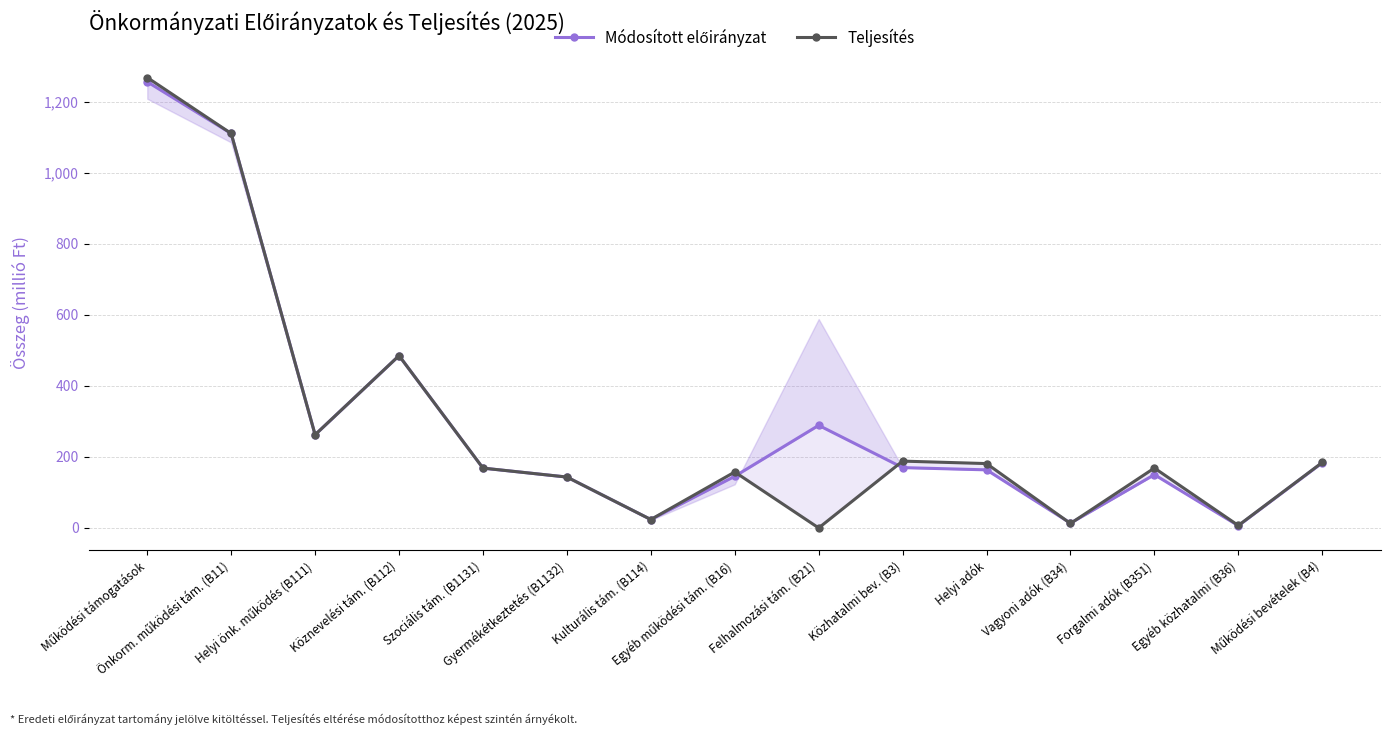

In Teljesítés, how many points are lower than both neighbors (excluding endpoints)?

5